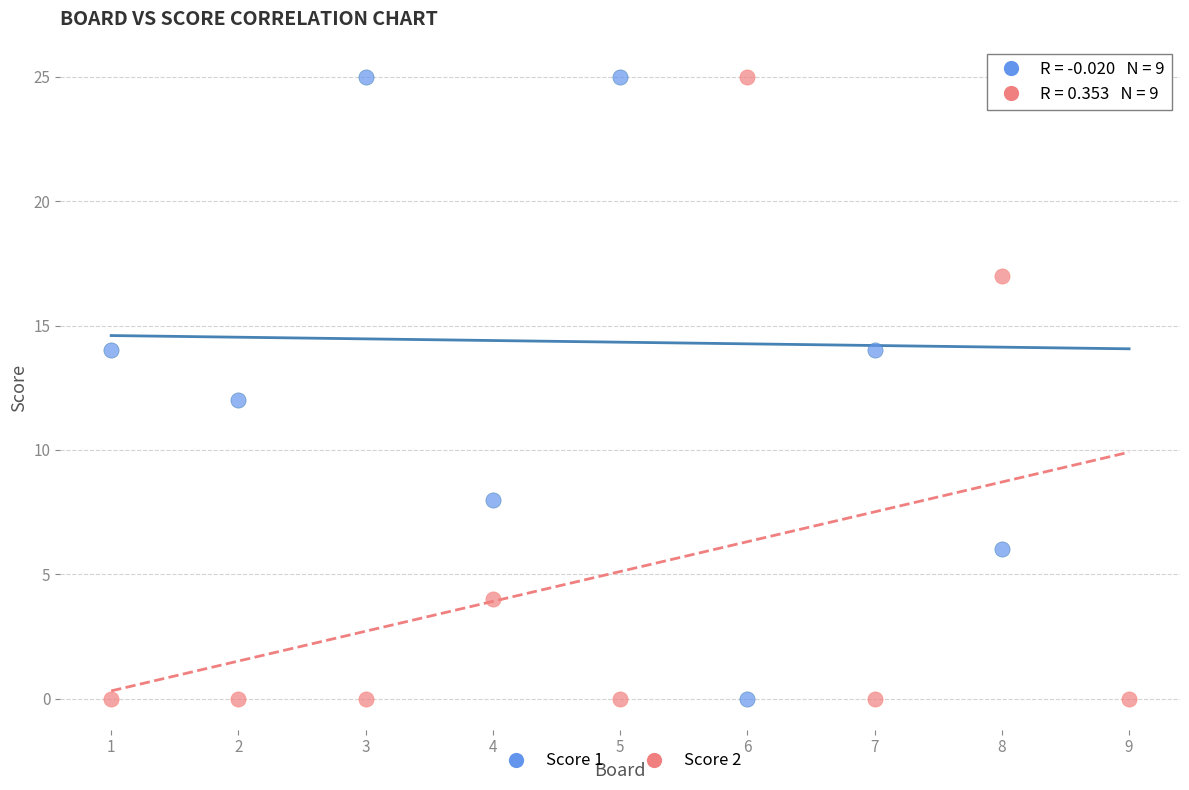

Across all data points, what is the range of X values (max minus min)?

8